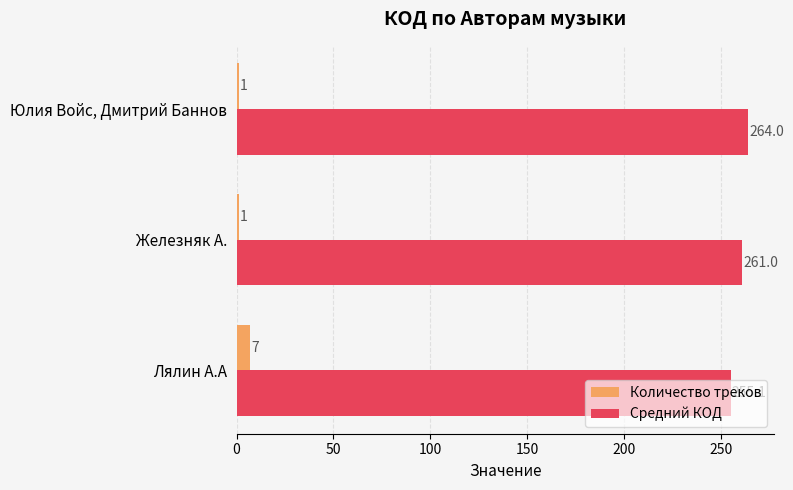

At which category is the sum across all series the highest?

Юлия Войс, Дмитрий Баннов